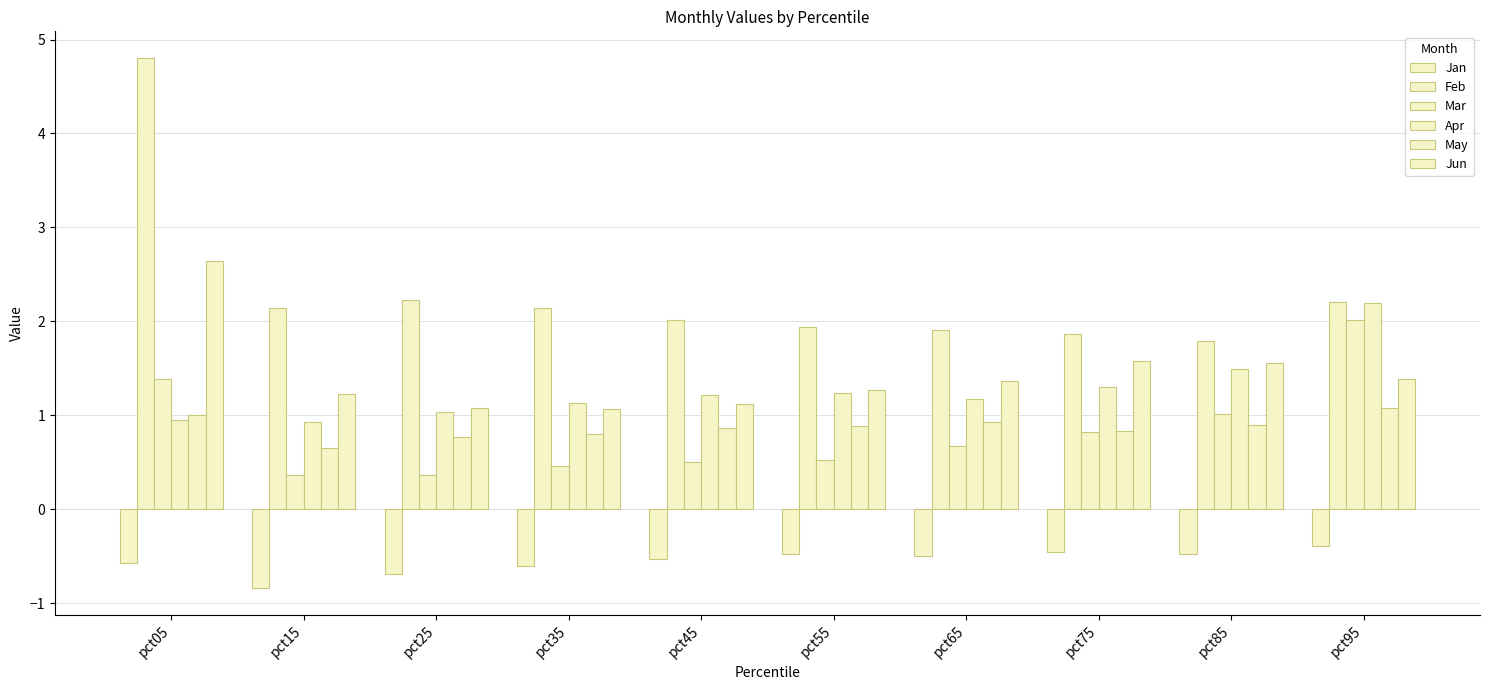

How many groups of bars are there?

10